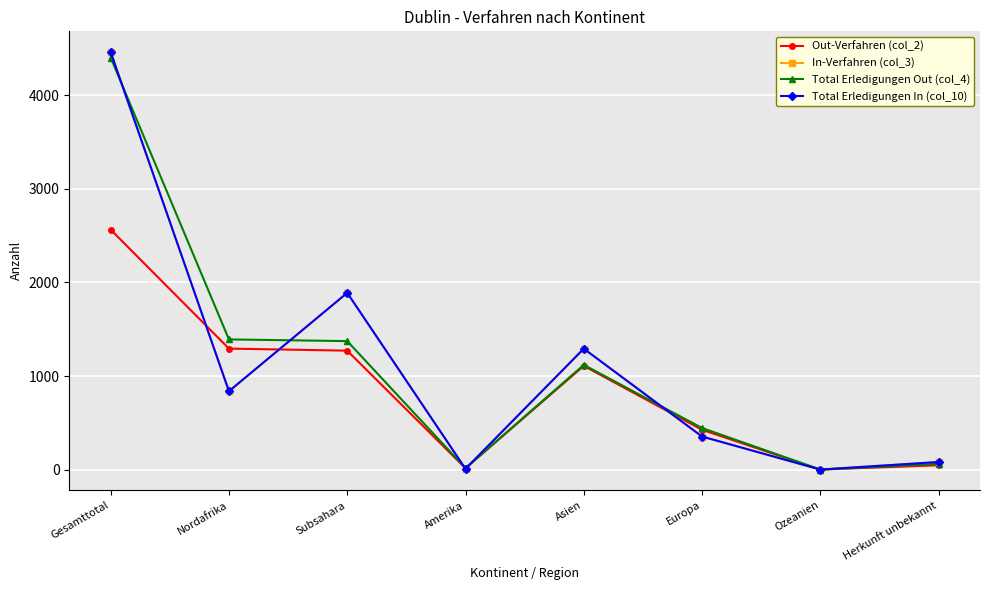

Is it true that Total Erledigungen In (col_10) equals 1849 at Gesamttotal?

False